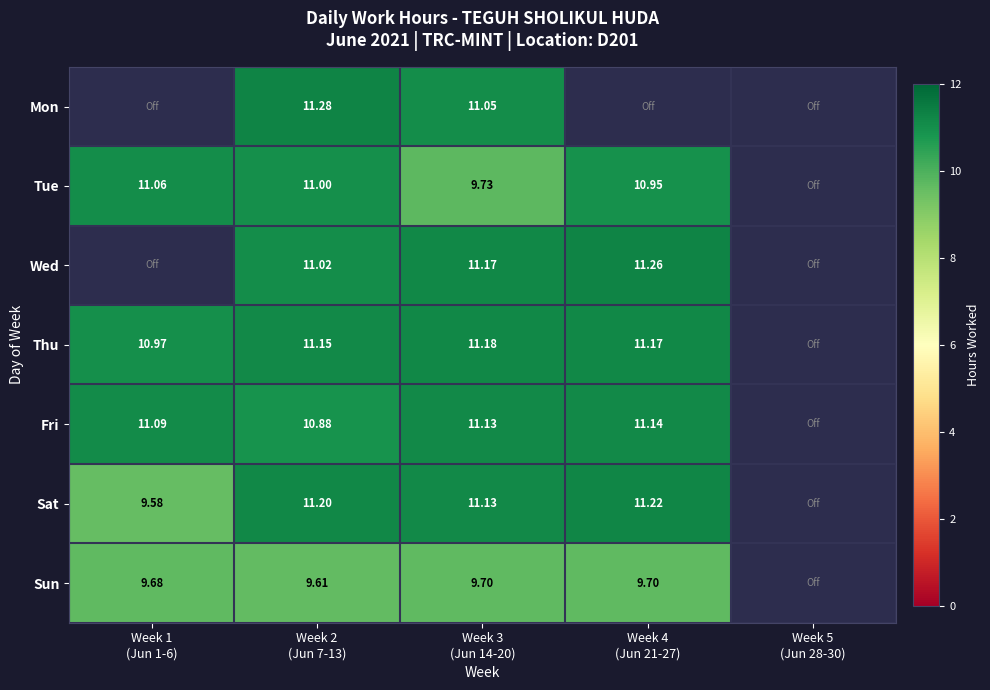

The value of Fri at Week 1 (Jun 1-6) is 11.1. True or false?

True